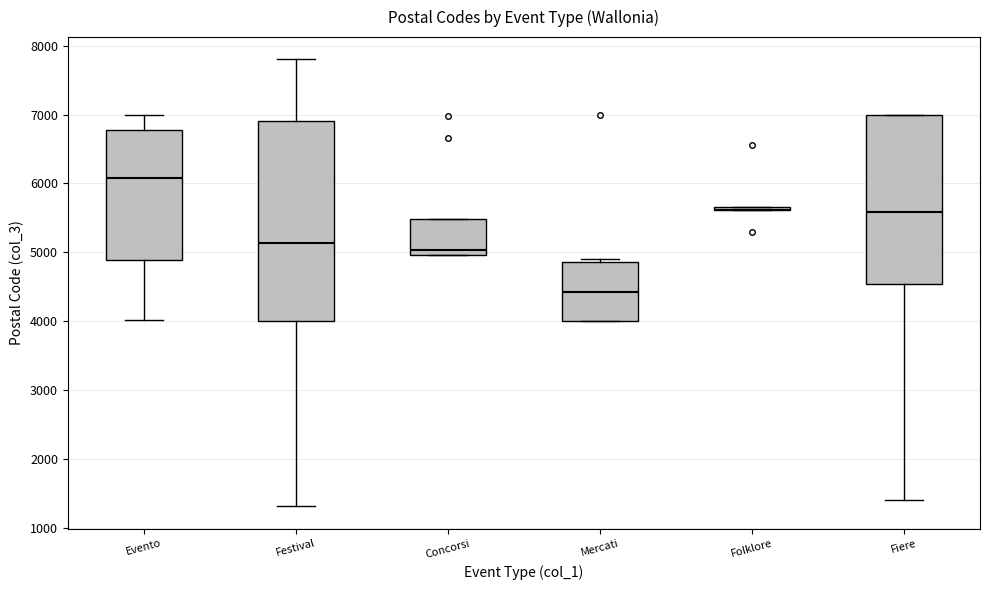

Reading left to right, transcribe this box plot: for each box, give where its median line is, the range the box spans, and where its two whiskers end, as read against the y-axis. The values are not printed on the chart, so give them approximately, as read against the axis.

Evento: median 6100, box 4900 to 6800, whiskers 4000 to 7000
Festival: median 5100, box 4000 to 6900, whiskers 1300 to 7800
Concorsi: median 5000 (just above the box's lower edge), box 5000 to 5500, whiskers 5000 to 5500
Mercati: median 4400, box 4000 to 4900, whiskers 4000 to 4900 (just above the box's upper edge)
Folklore: box collapsed to a line at 5600, whiskers 5600 to 5700
Fiere: median 5600, box 4500 to 7000, whiskers 1400 to 7000